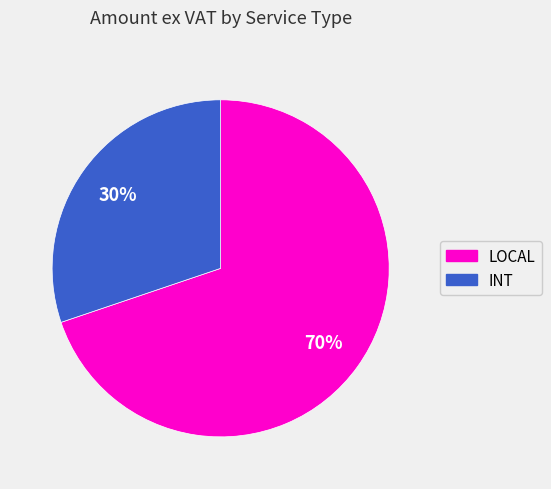

Rank the categories by value from highest to lowest.

LOCAL, INT